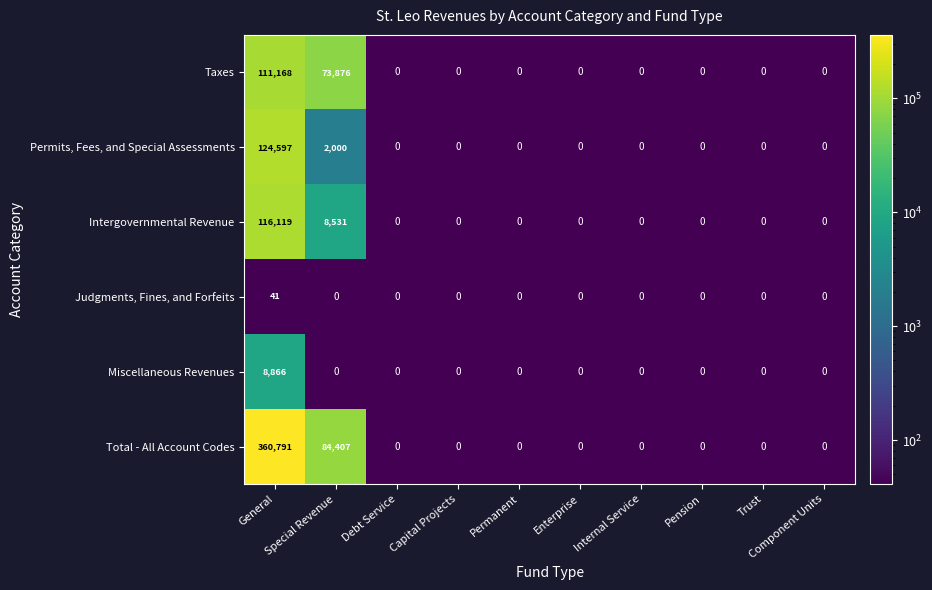

At which label does Total - All Account Codes reach its peak?

General